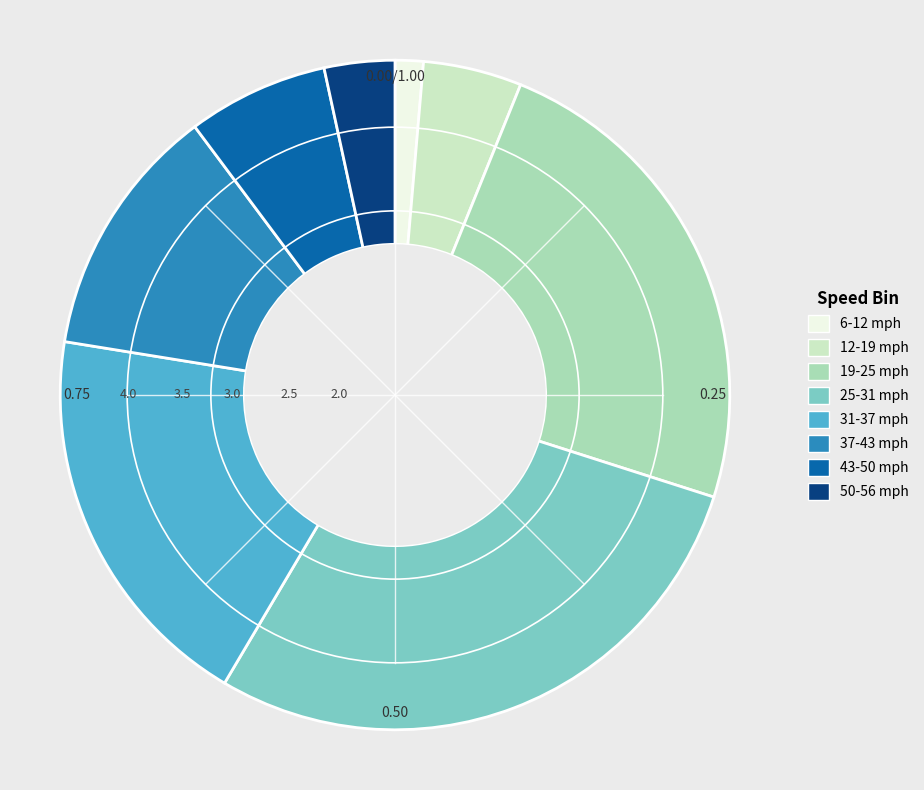

Is the sum of 43-50 mph and 37-43 mph greater than half?

No